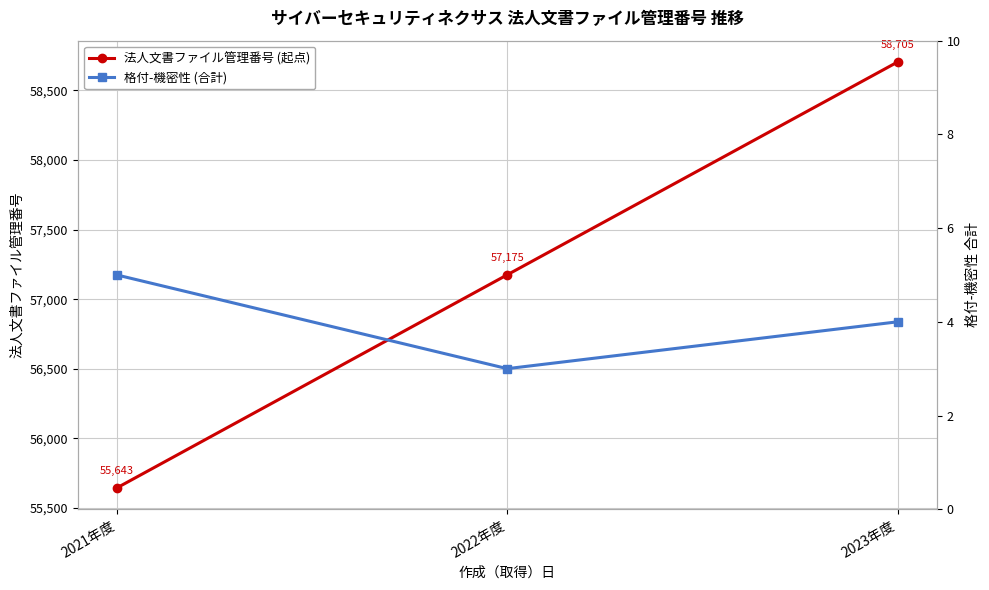

Which series has the widest spread of values?

法人文書ファイル管理番号 (起点)